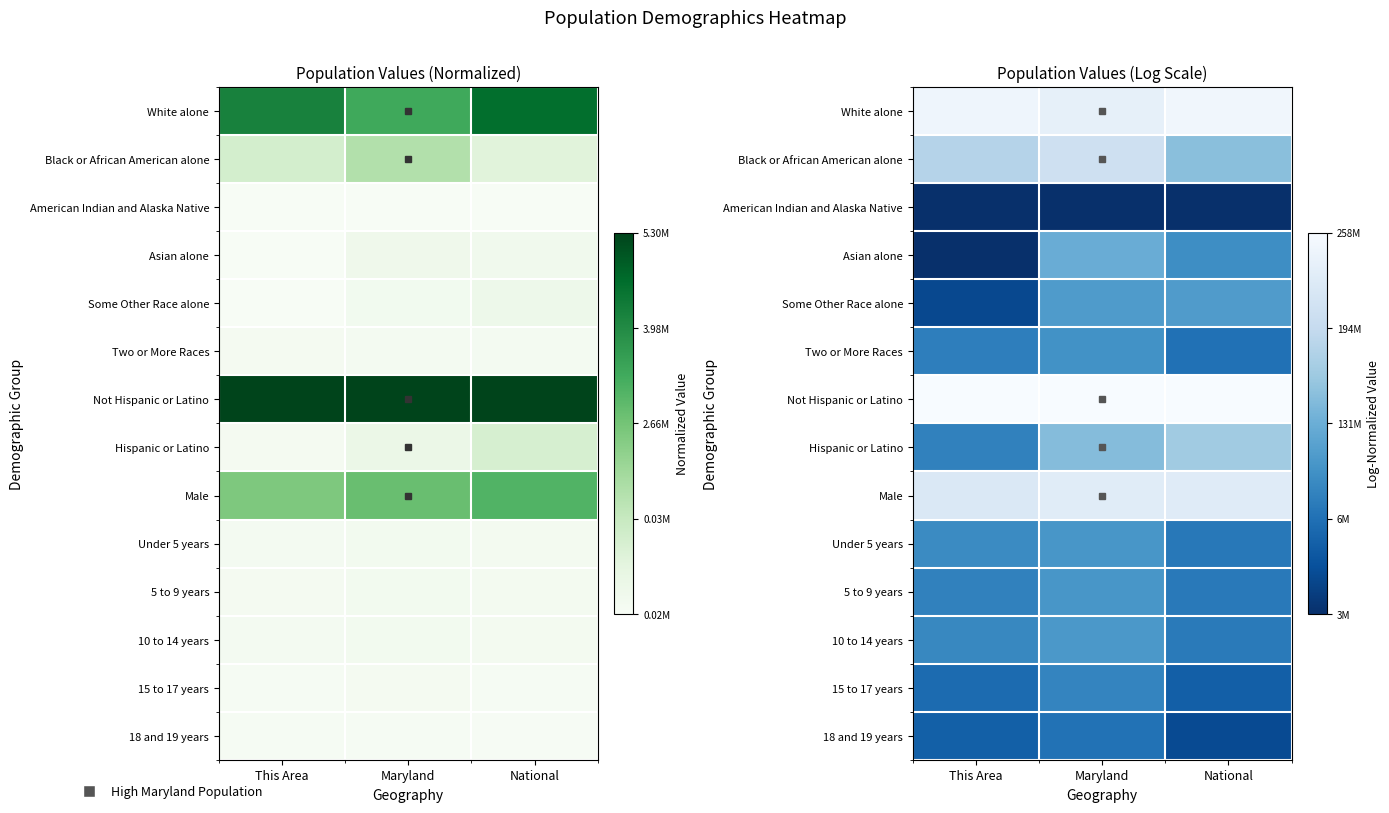

At how many categories does at least one series exceed 0?

3